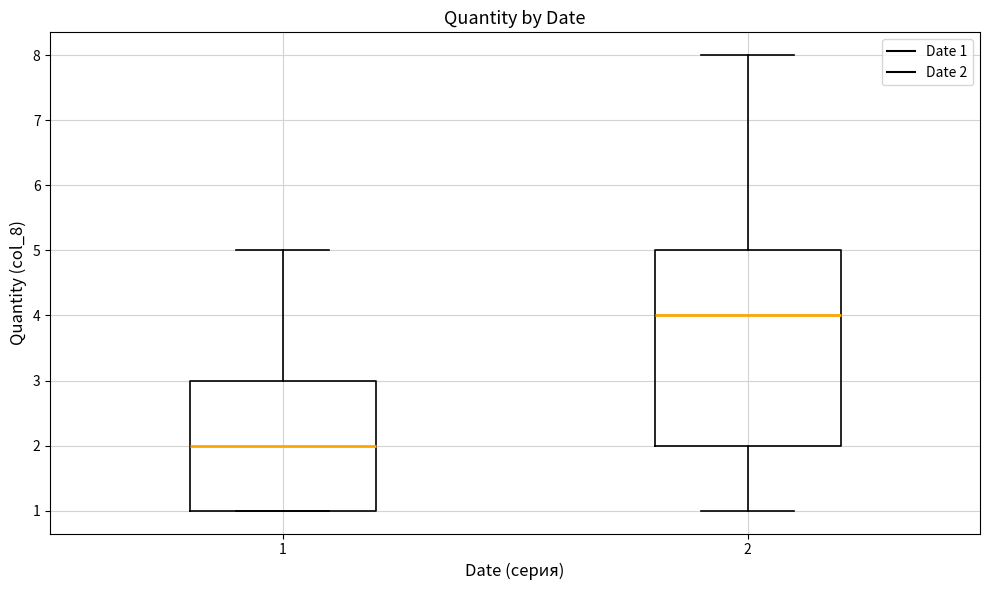

Reading left to right, read every box against the y-axis: the position of its median line, the range the box covers, and the ends of its whiskers. The values are not printed on the chart, so give them approximately, as read against the axis.

1: median 2, box 1 to 3, whiskers 1 to 5
2: median 4, box 2 to 5, whiskers 1 to 8